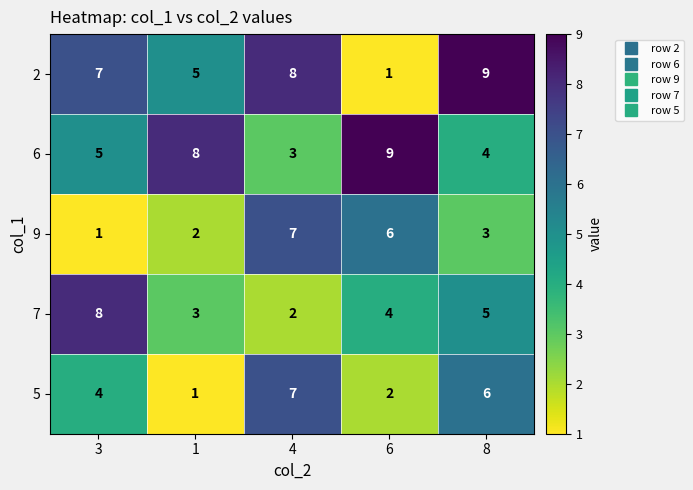

At which label does 2 reach its minimum?

6